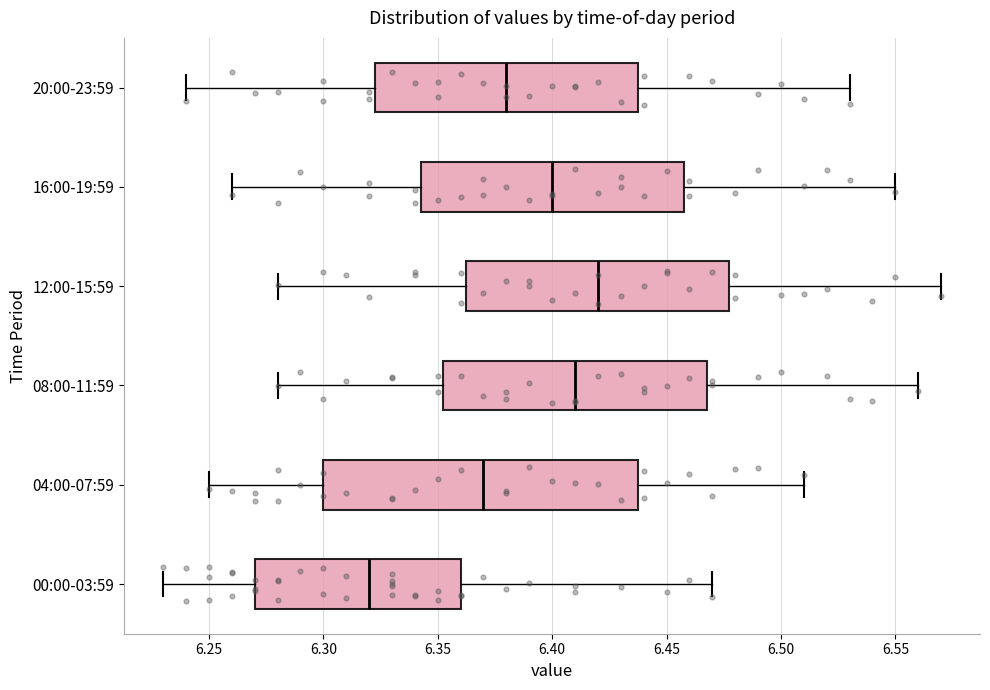

Which box's median line is the furthest to the right?

12:00-15:59